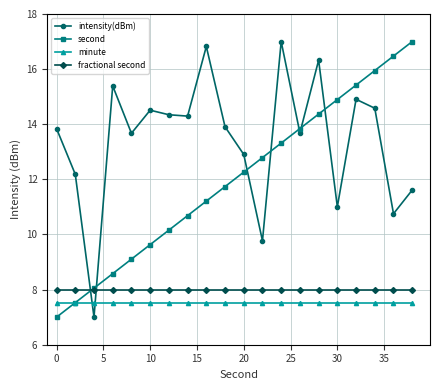

How many times do intensity(dBm) and fractional second cross each other?

2